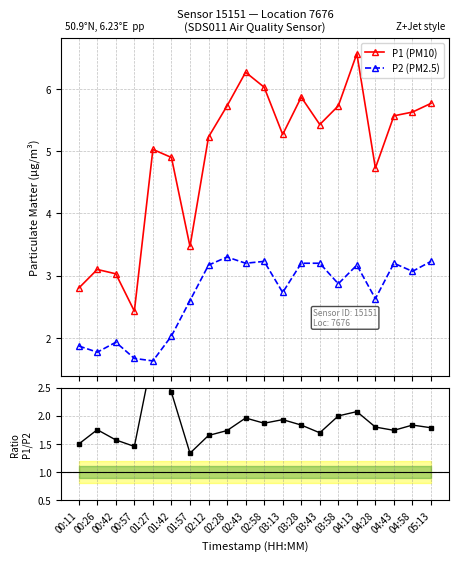

What is the lowest value of the P1/P2 ratio series?

1.3